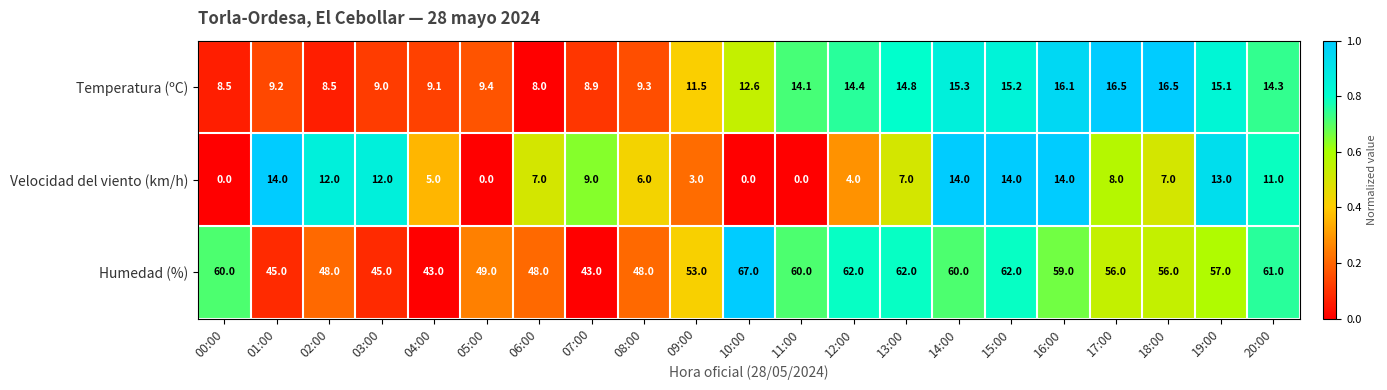

What is the average value of the Temperatura (ºC) series?

12.2